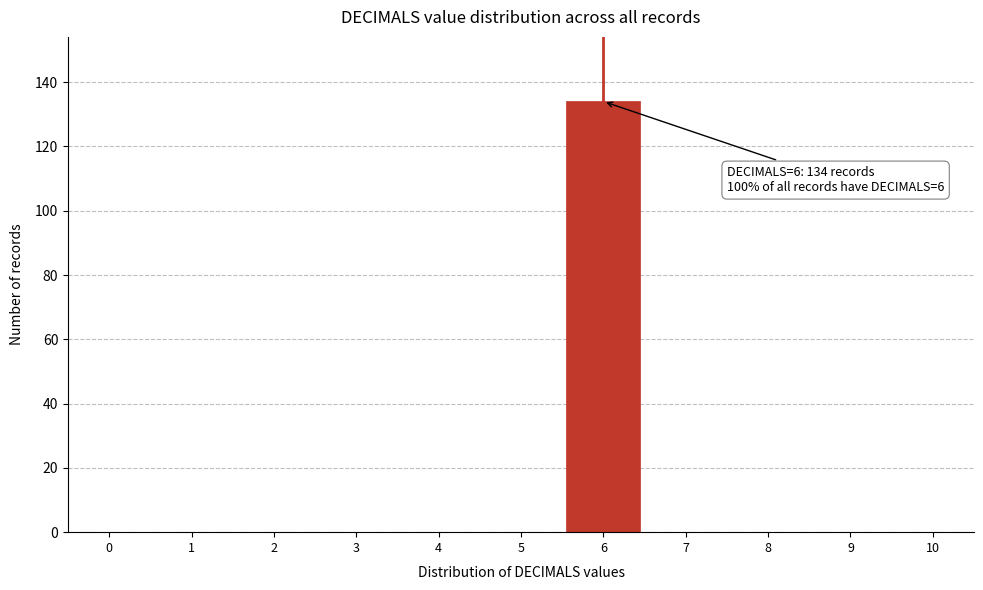

Over which range of the x-axis is the bar tallest?

5.5 to 6.5